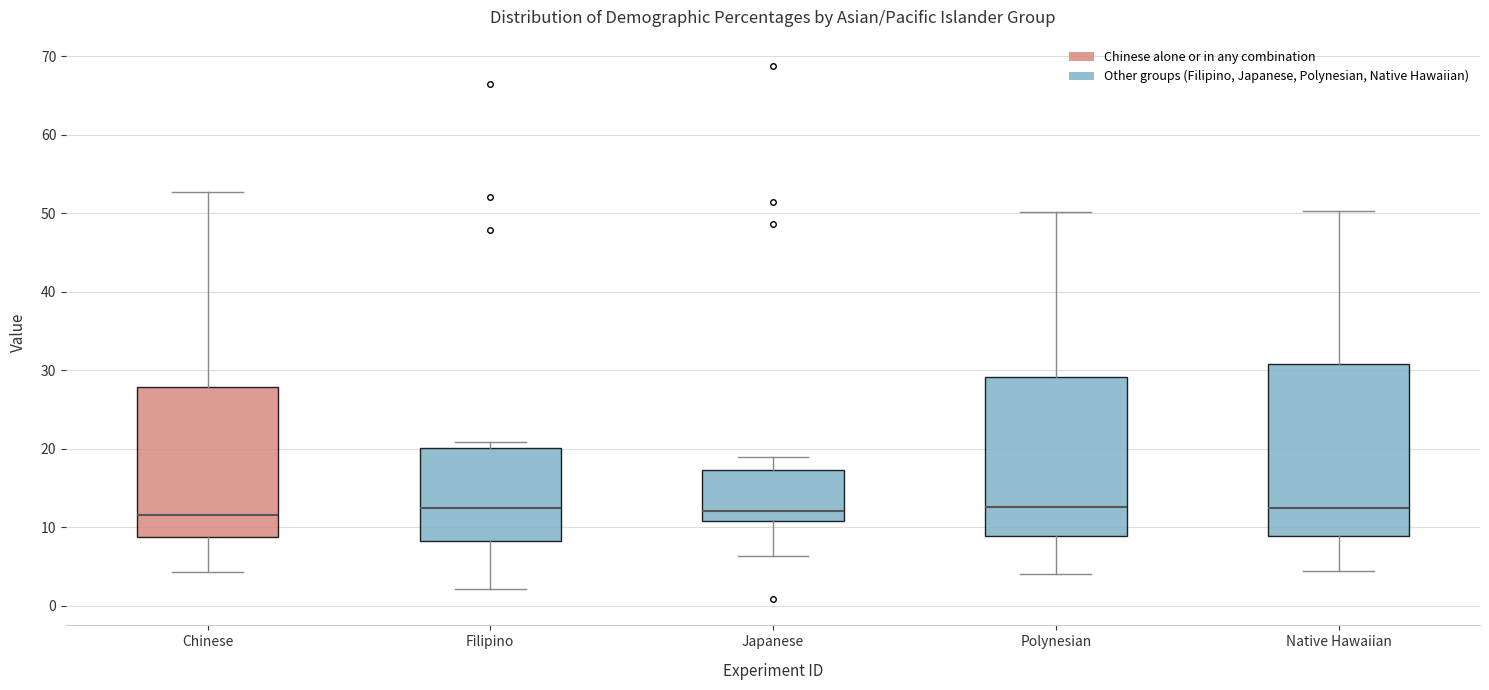

Reading left to right, transcribe this box plot: for each box, give where its median line is, the range the box spans, and where its two whiskers end, as read against the y-axis. The values are not printed on the chart, so give them approximately, as read against the axis.

Chinese: median 12, box 9 to 28, whiskers 4 to 53
Filipino: median 13, box 8 to 20, whiskers 2 to 21
Japanese: median 12, box 11 to 17, whiskers 6 to 19
Polynesian: median 13, box 9 to 29, whiskers 4 to 50
Native Hawaiian: median 13, box 9 to 31, whiskers 4 to 50